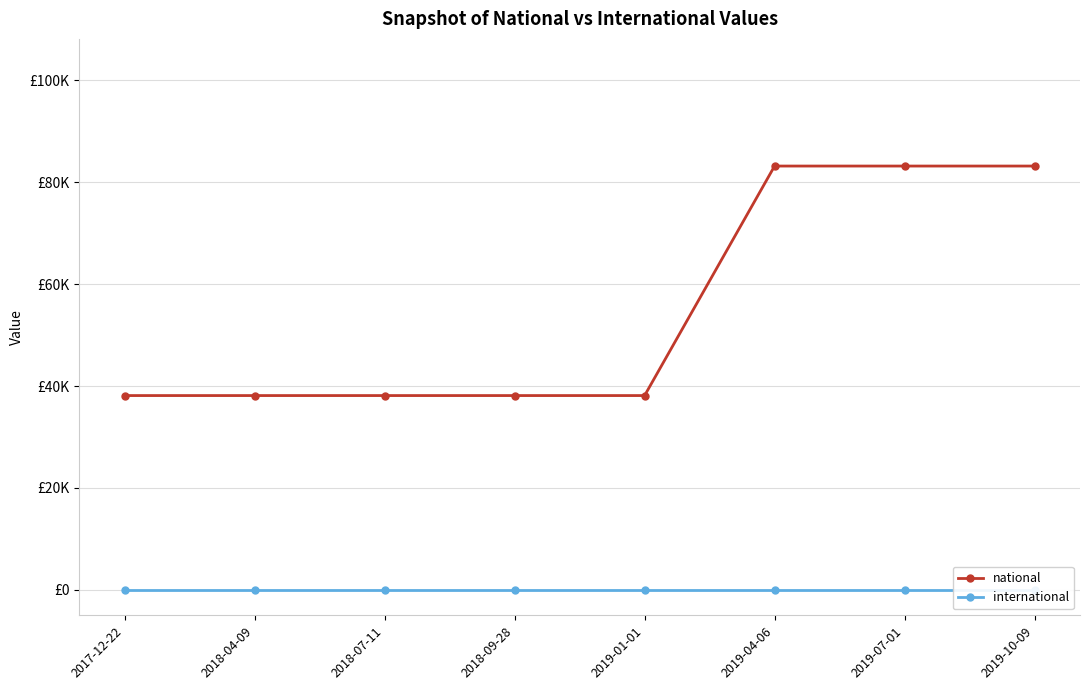

True or false: international and national cross at least once.

False